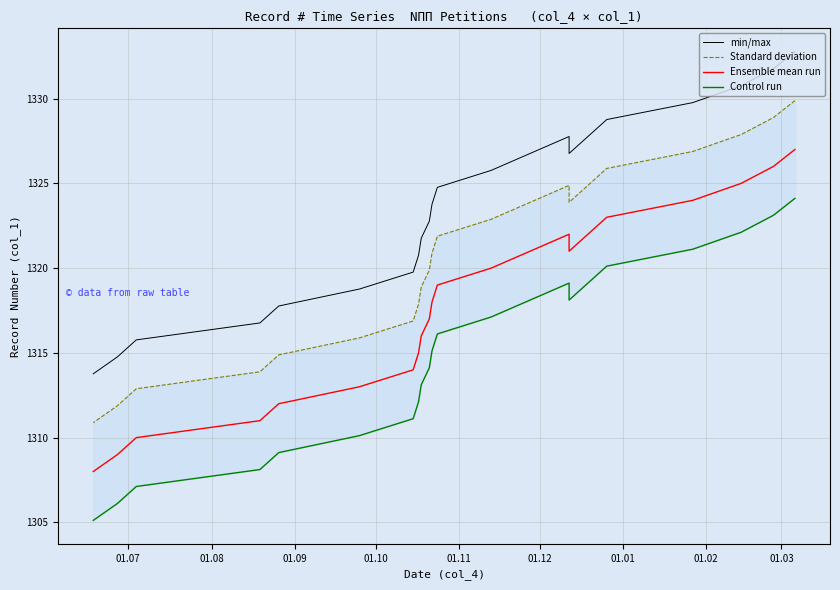

True or false: Control run and Standard deviation cross at least once.

False